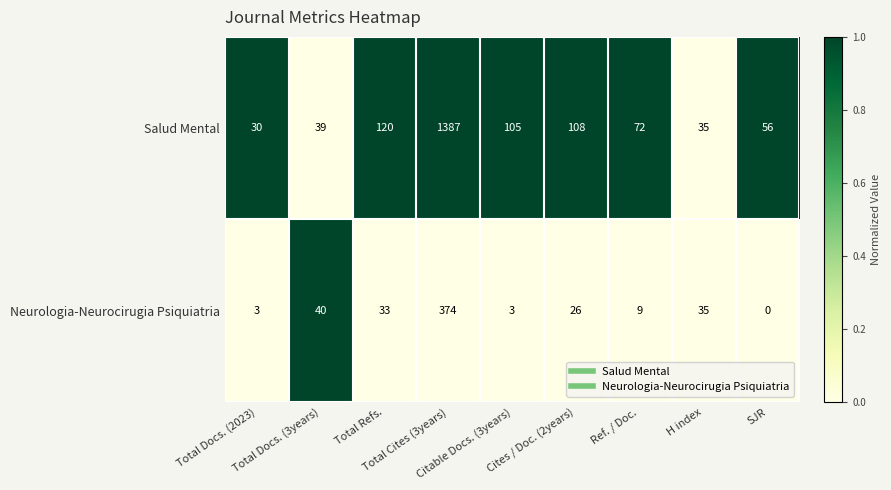

Which series has the largest total across all categories?

Salud Mental